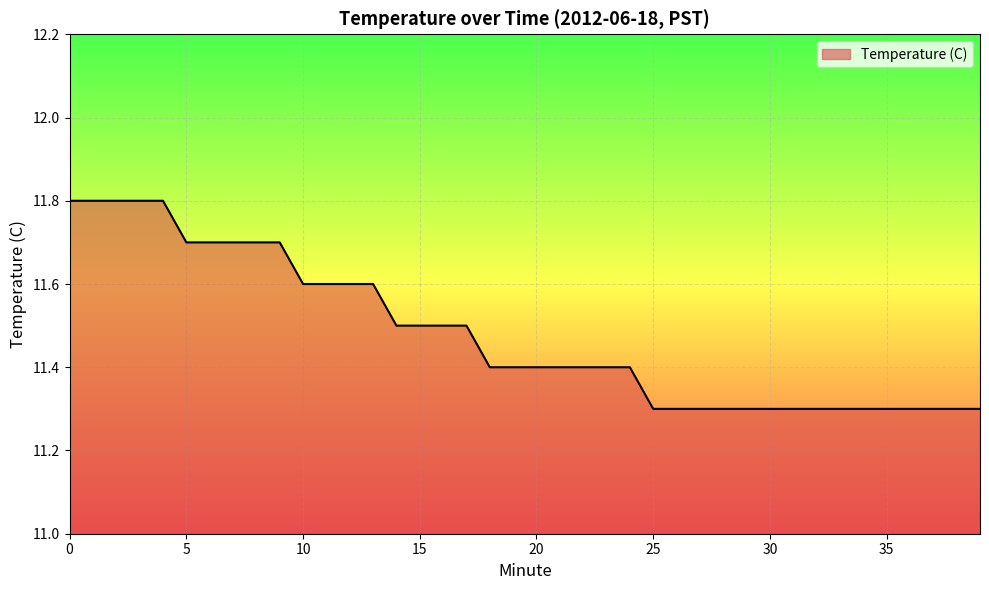

What is the maximum value shown in the chart?

11.8